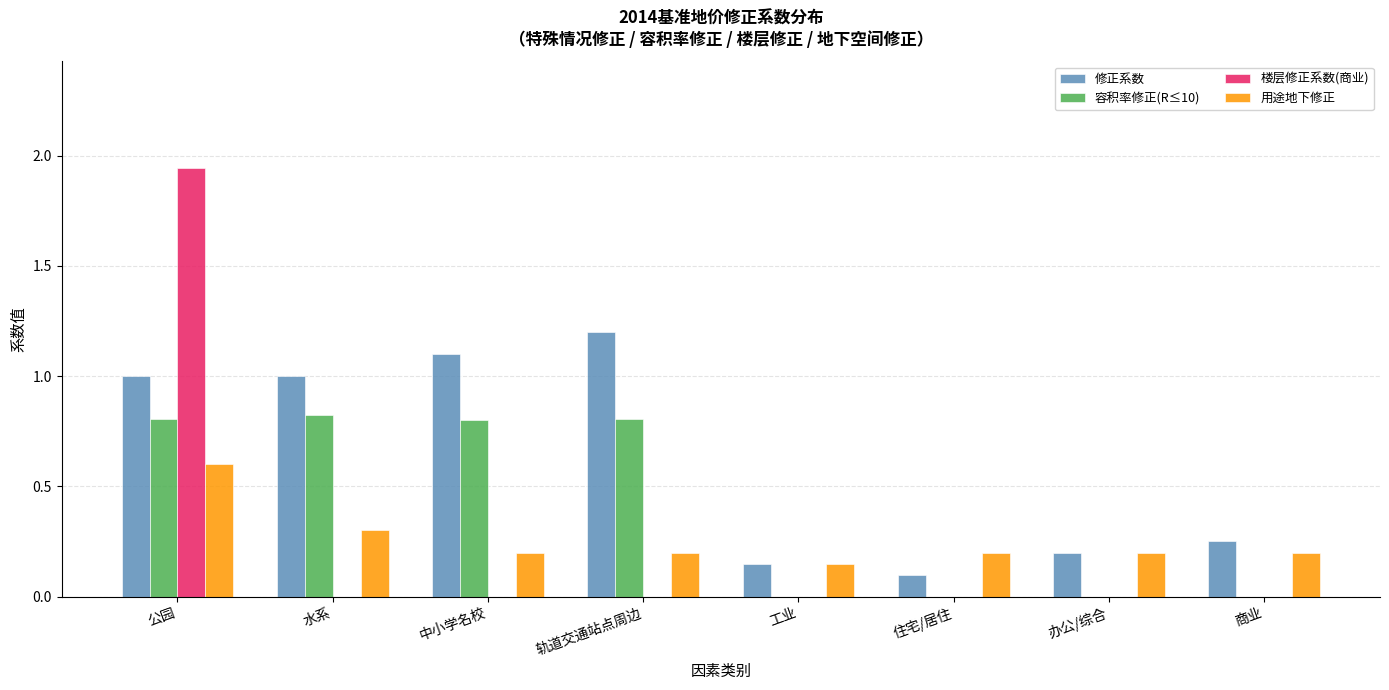

Which series has the widest spread of values?

楼层修正系数(商业)